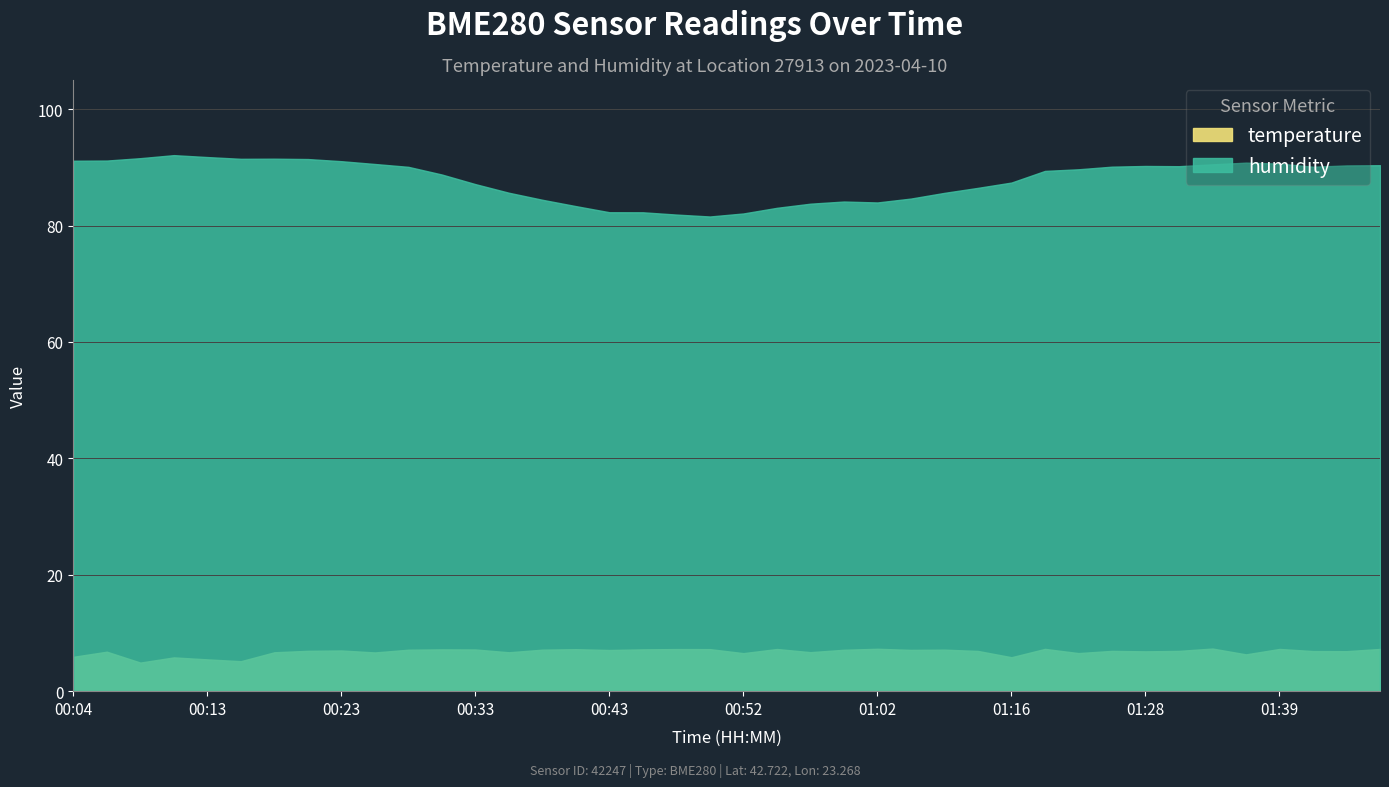

What is the value of the humidity point at the 17th from the left?

82.3